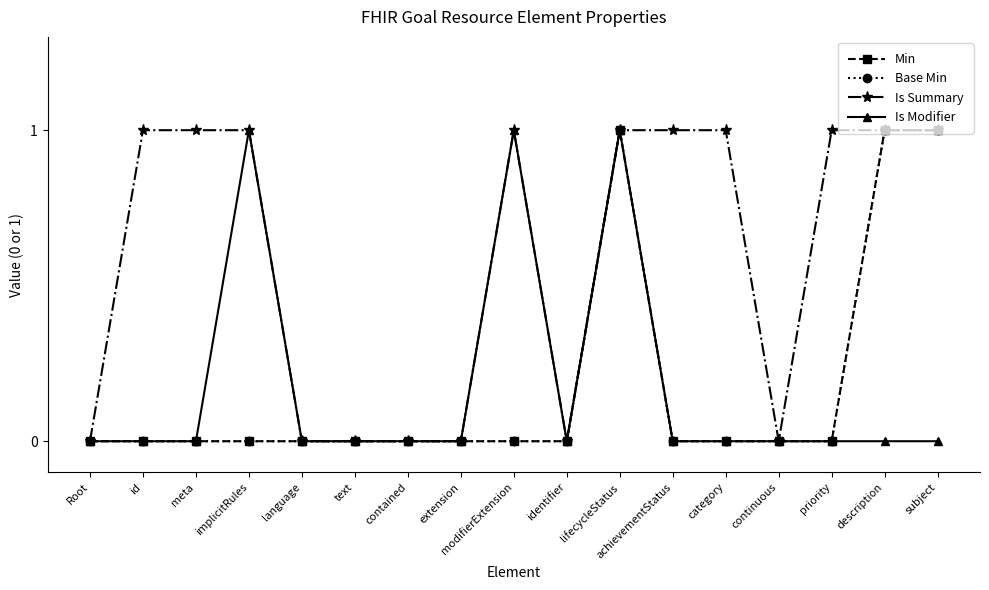

At extension, list the series in order from largest to smallest.

Min, Base Min, Is Summary, Is Modifier